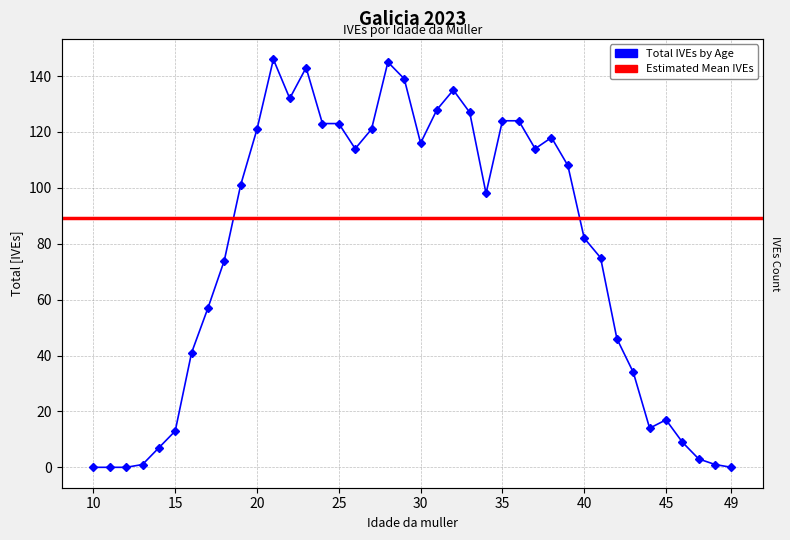

At which label does the data first exceed 101?

20